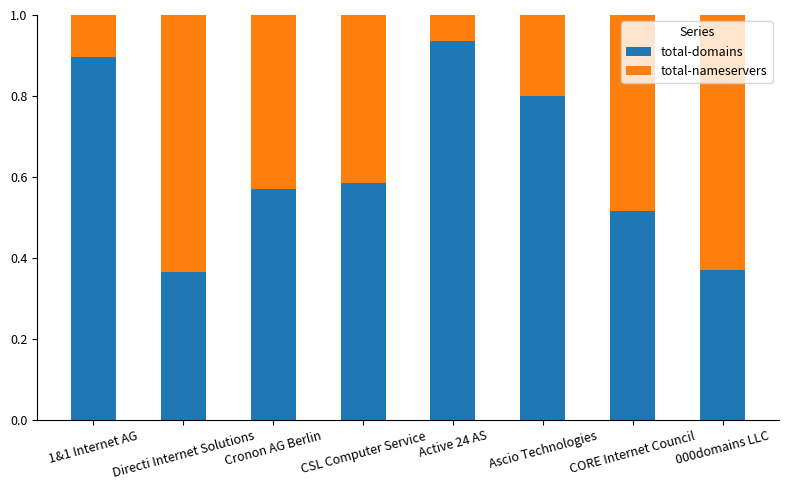

What is the sum of the total-domains values at CSL Computer Service and 000domains LLC?

1.0